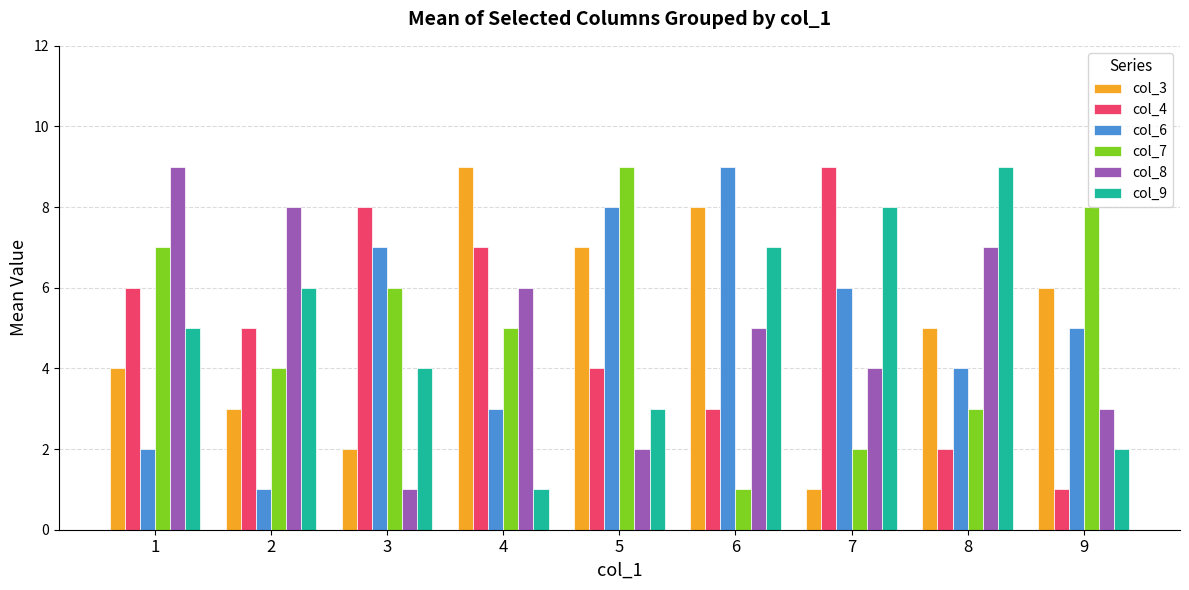

What is the difference between the highest and lowest values at 9?

7